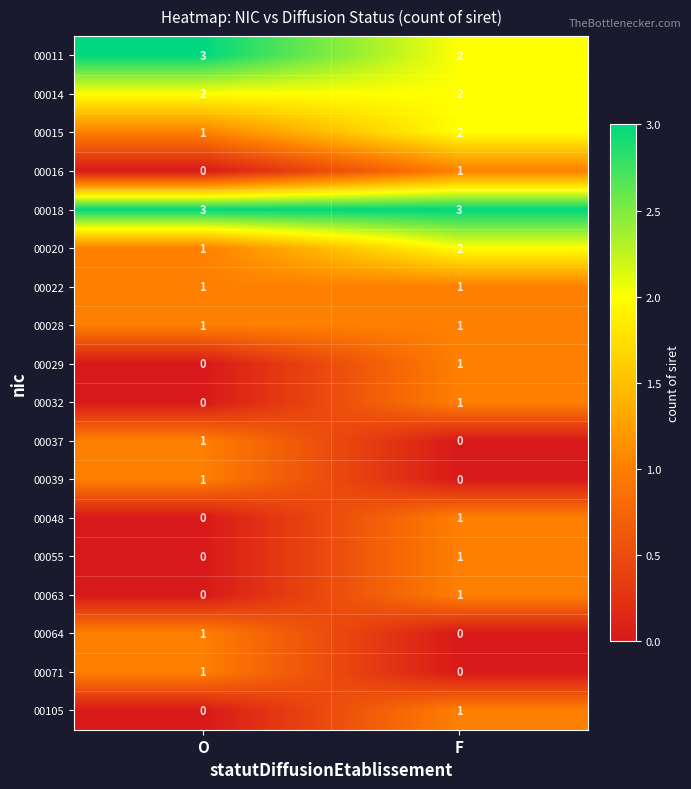

Which category has the lowest value in the 00037 series?

F